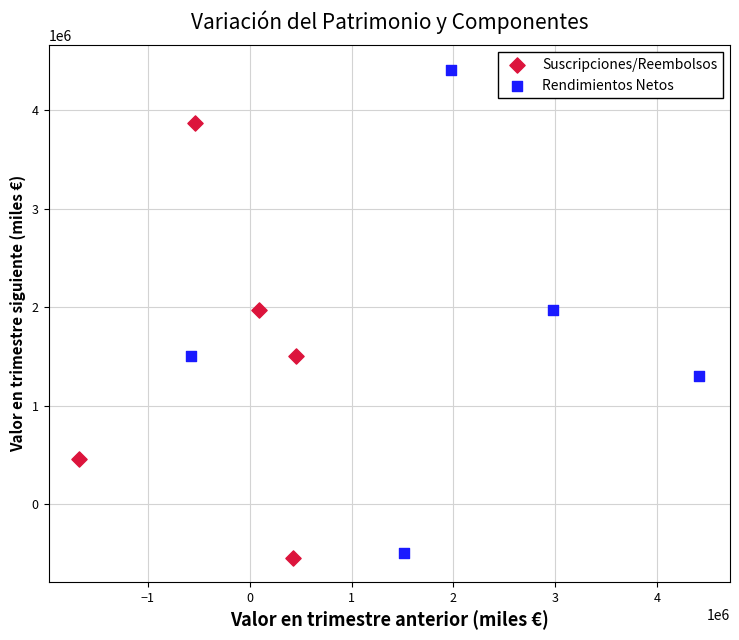

Which series has the widest spread of Y values?

Rendimientos Netos